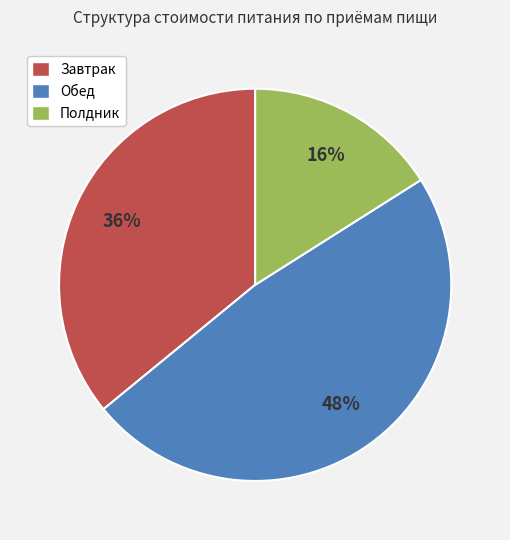

To the nearest percent, what is the difference between the largest and smallest slice percentages?

32%